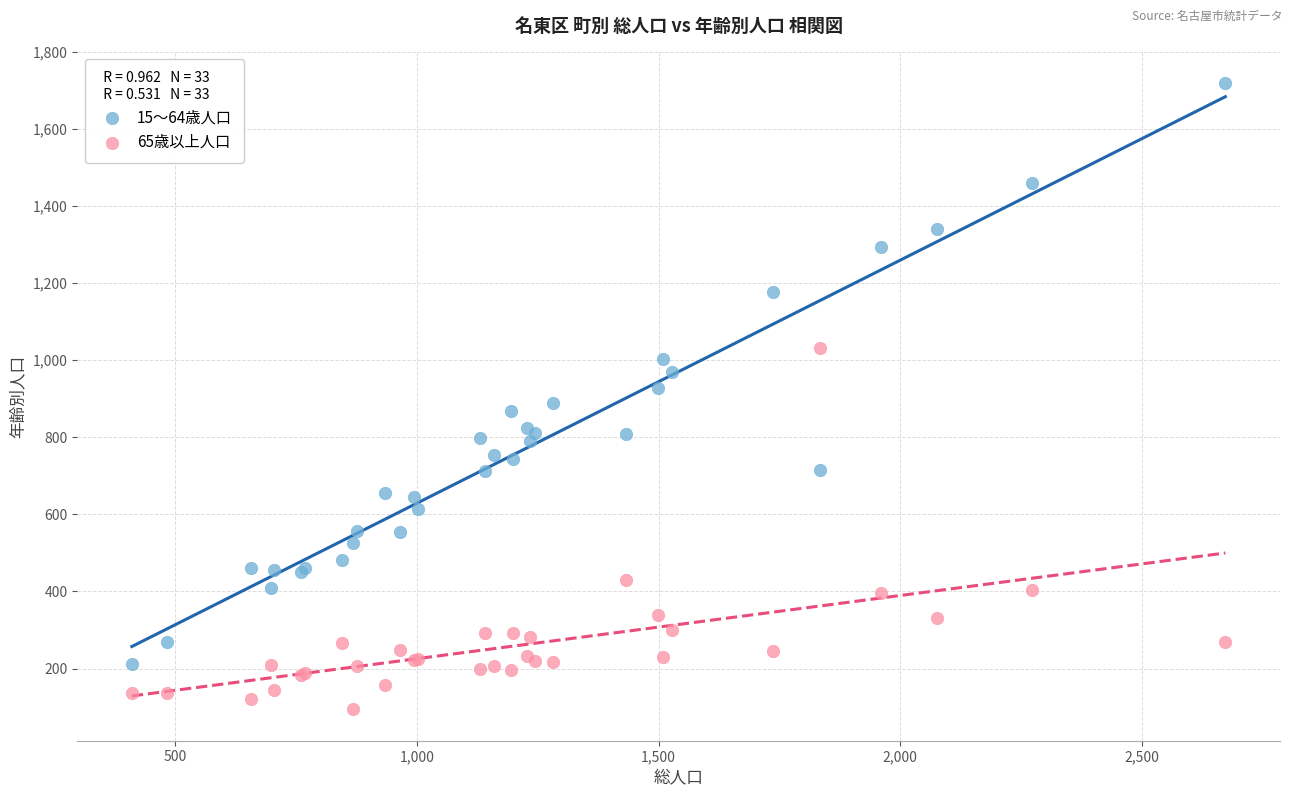

Which series contains the highest Y value?

15〜64歳人口